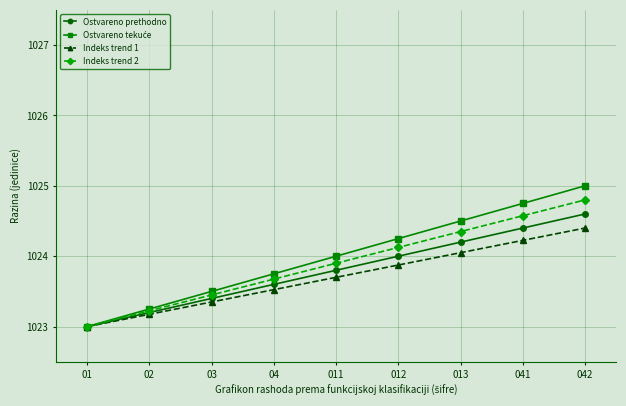

True or false: Indeks trend 1 has more than 1 points higher than both neighbors.

False